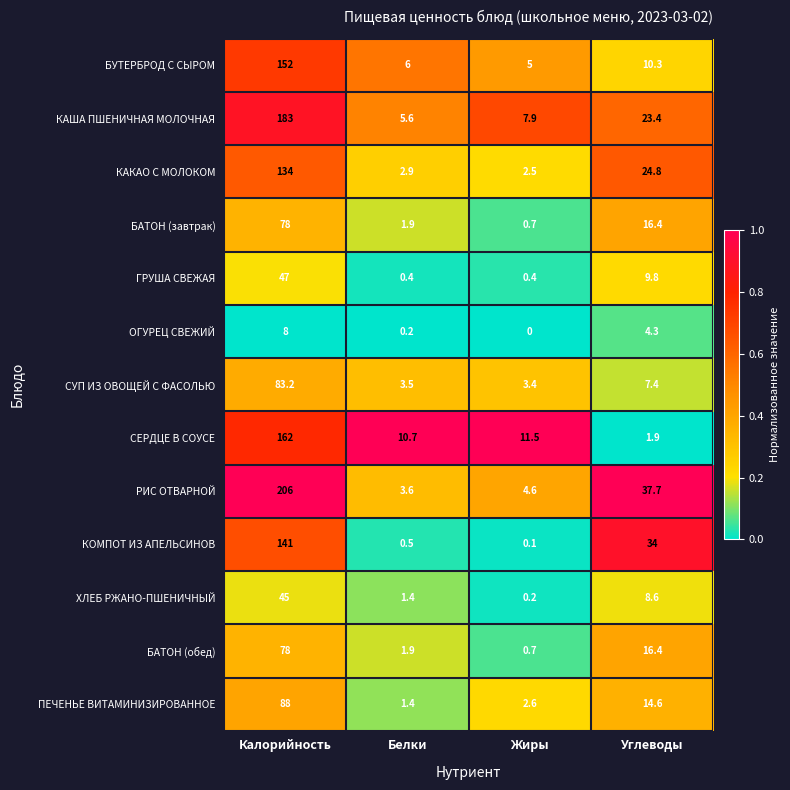

The value of СЕРДЦЕ В СОУСЕ at Белки is 10.7. True or false?

True